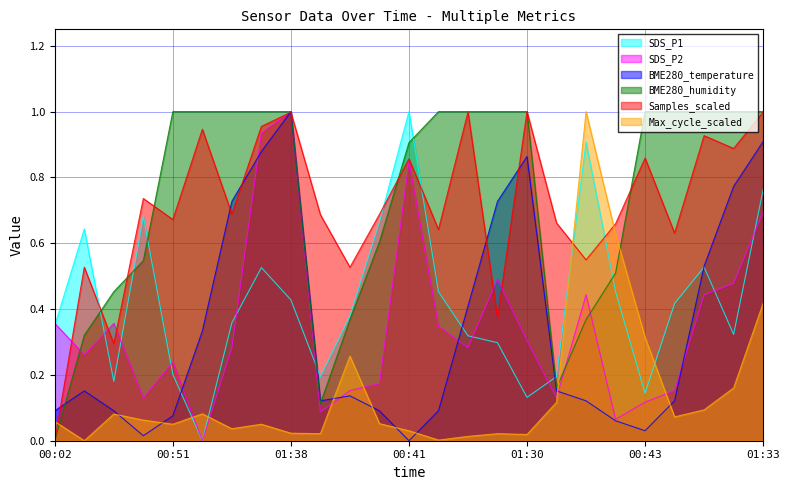

Where is the first local maximum for BME280_temperature?

00:14